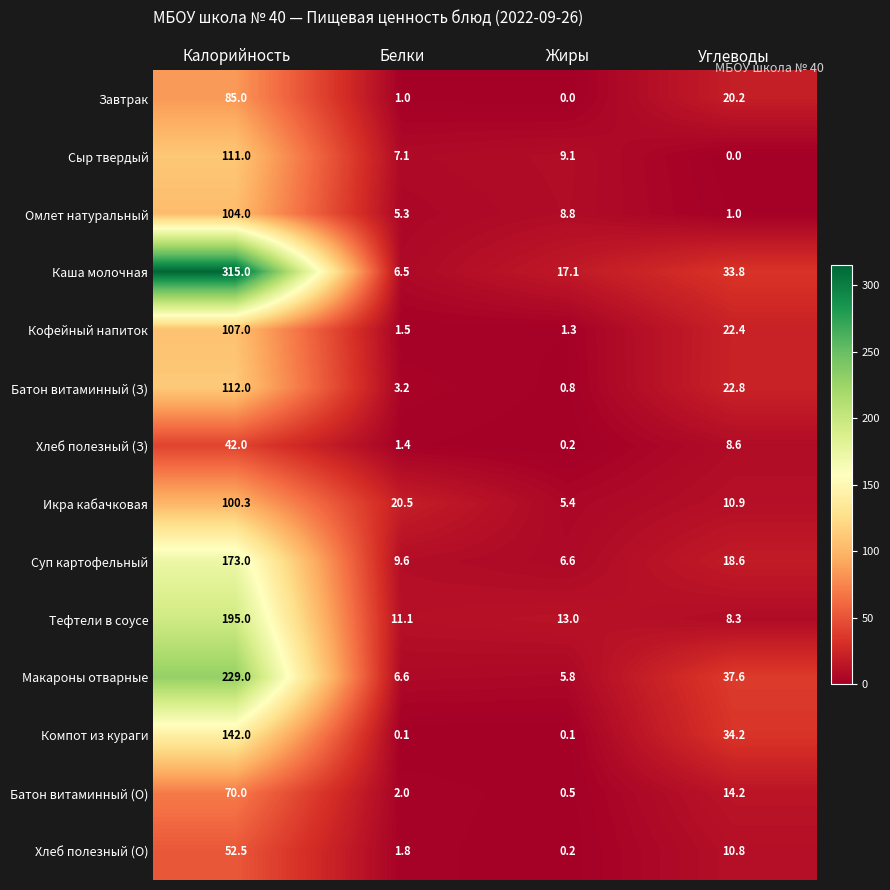

What is the minimum value for Тефтели в соусе?

8.3